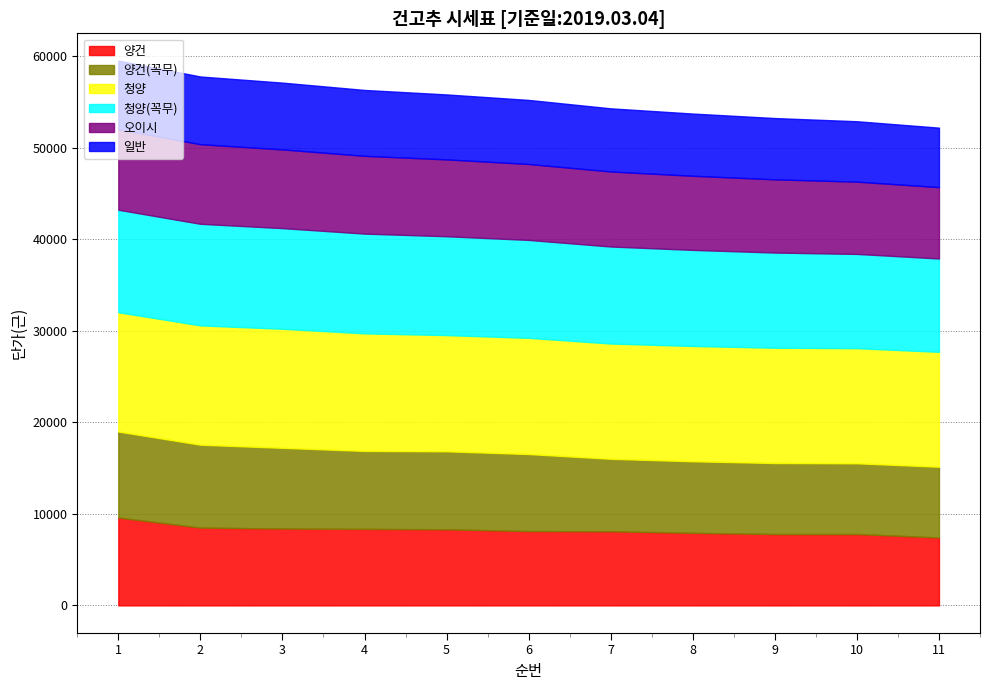

What is the total value across all series at 7?

54320